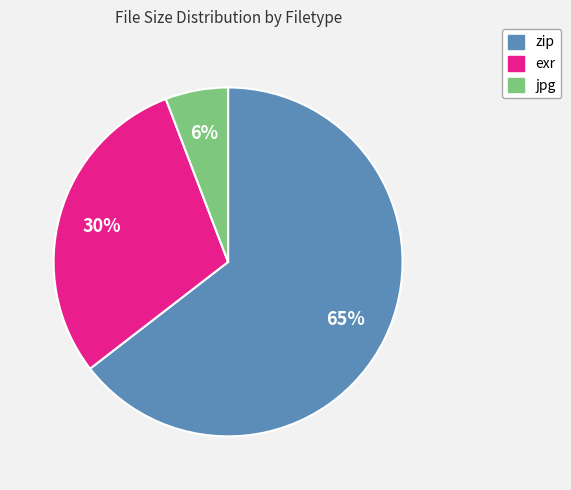

What percentage is the exr slice, to the nearest percent?

30%